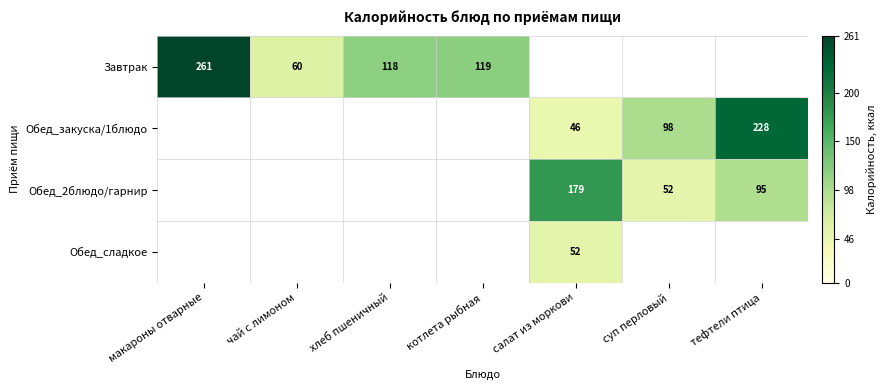

The value of Обед_закуска/1блюдо at тефтели птица is 228. True or false?

True